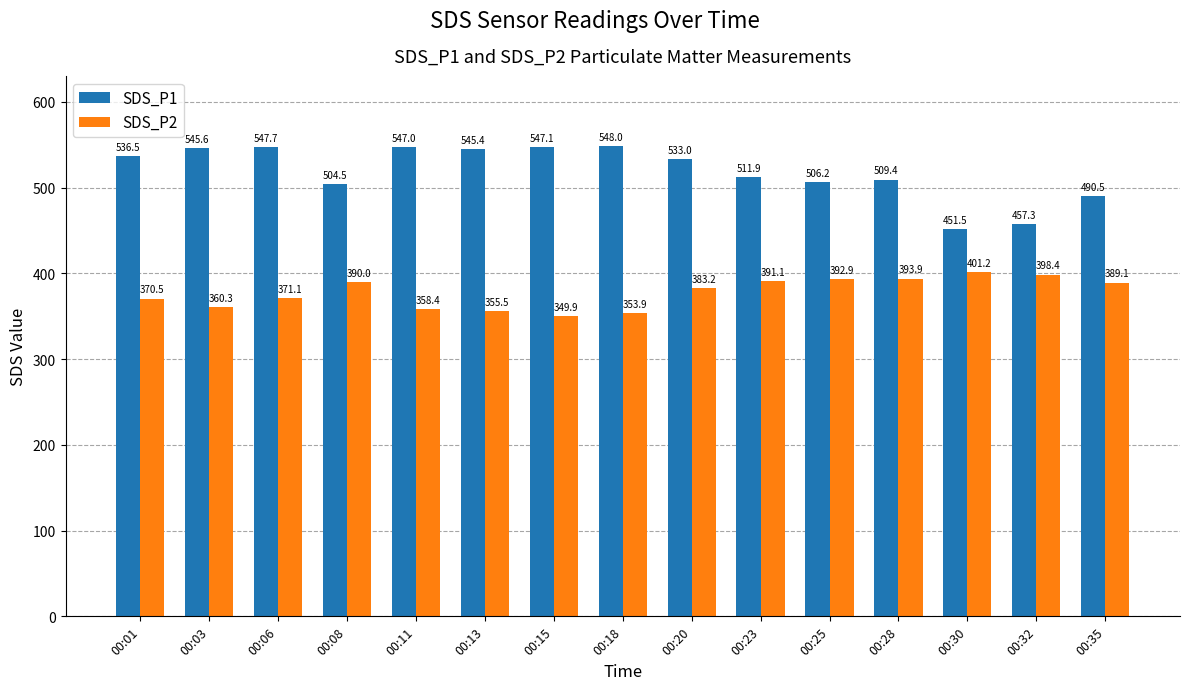

At how many categories does at least one series exceed 483?

13